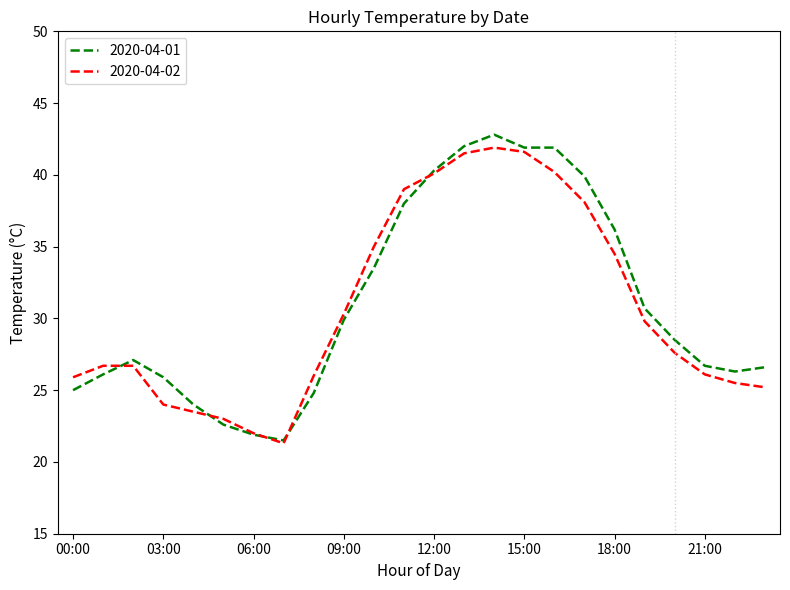

What is the sum of all 2020-04-01 values?

744.1